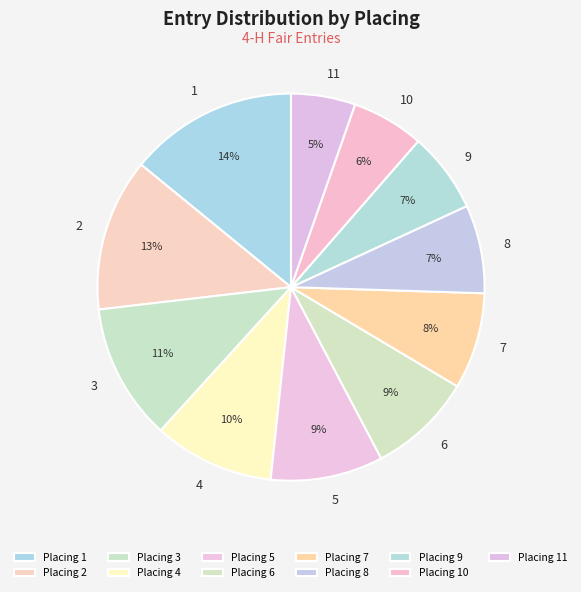

What is the smallest slice in the pie chart?

Placing 11